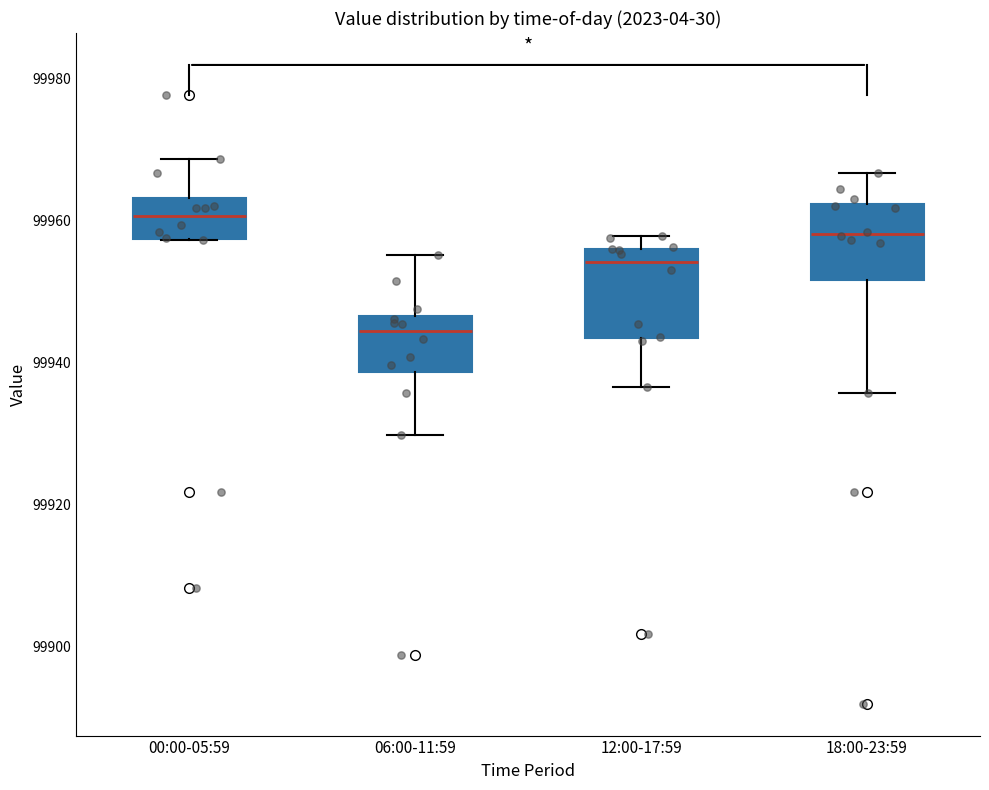

Where is the upper edge of the box for 06:00-11:59 on the y-axis? The values are not printed on the chart, so give them approximately, as read against the axis.

99946